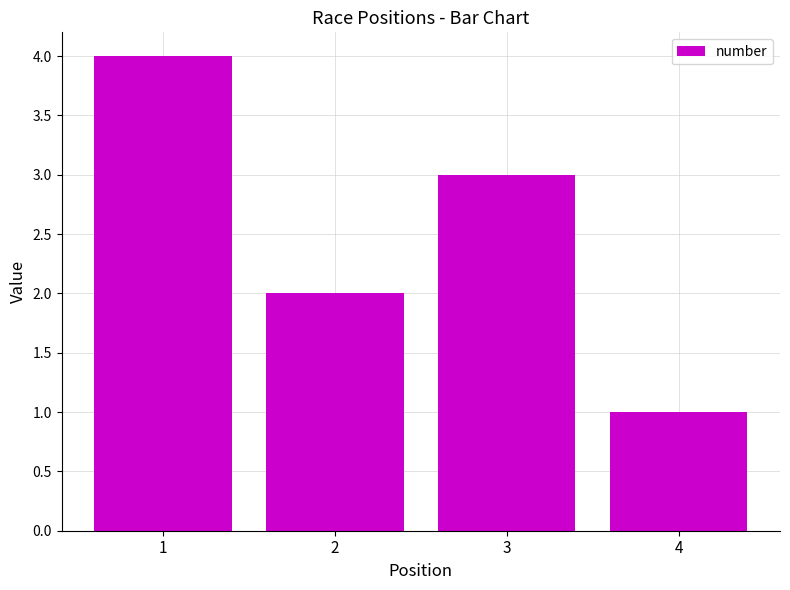

What is the value of the 1st bar from the left?

4